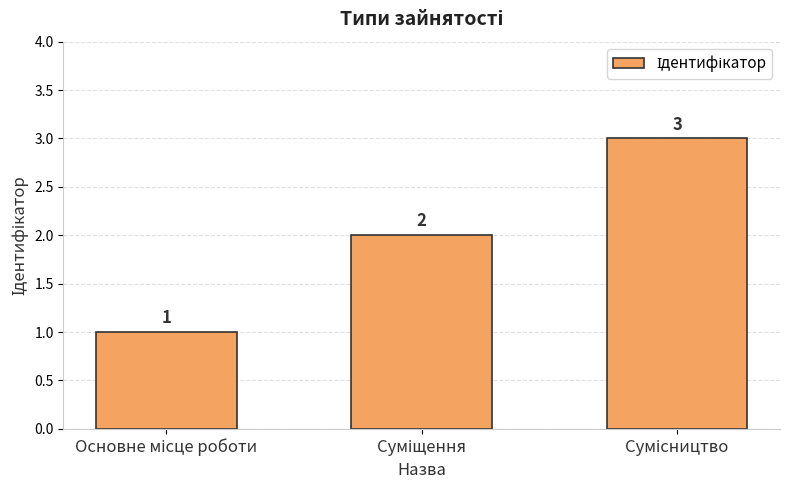

What is the maximum value shown in the chart?

3